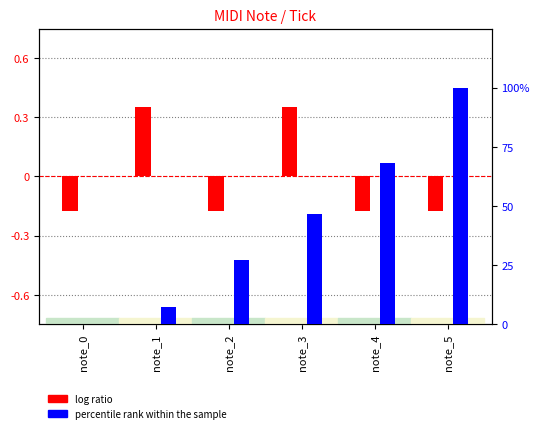

Reading left to right, what are all the values shown in this chart?

log ratio: -0.2	0.4	-0.2	0.4	-0.2	-0.2
percentile rank within the sample: 0.0	7.1	27.4	46.6	68.2	100.0